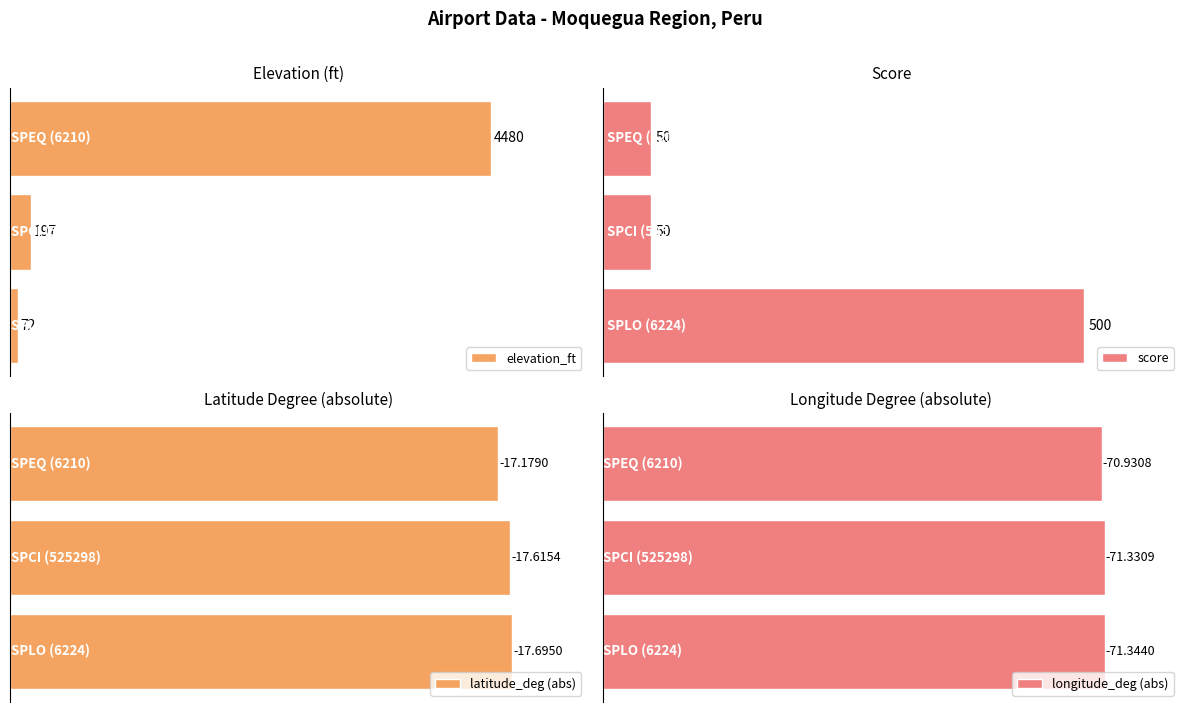

Count the latitude_deg (abs) values in the range 17 to 18.

3